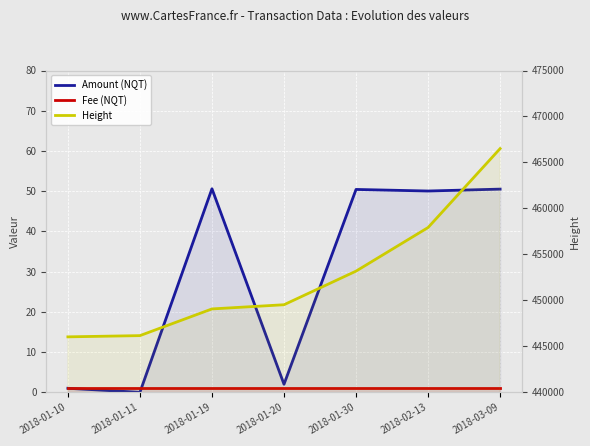

What value does the Height series have at 2018-01-30?

453180.0